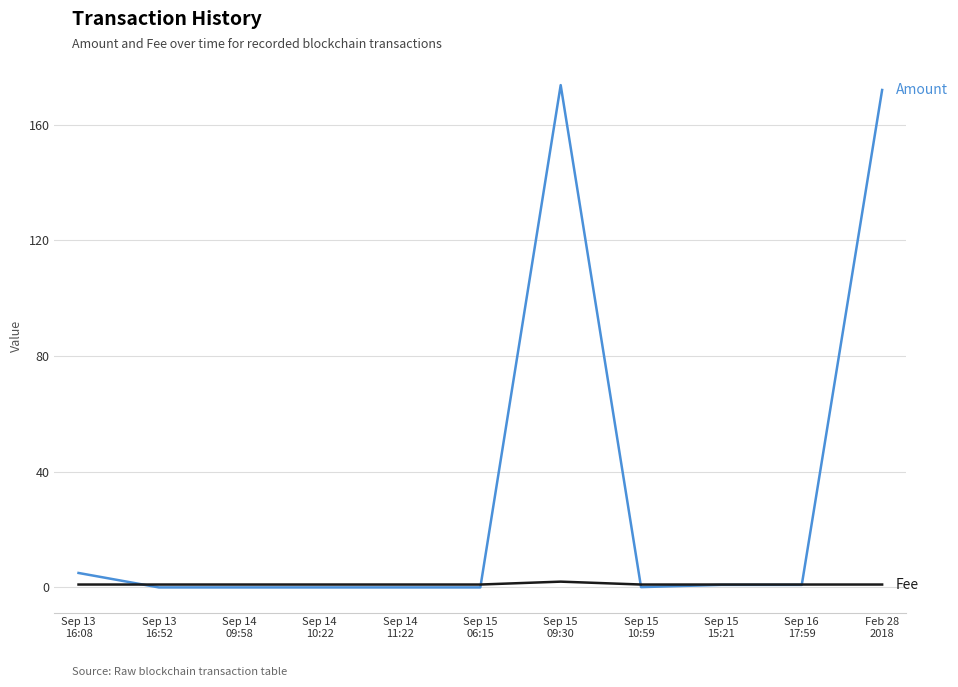

What is the maximum value shown in the chart?

173.7